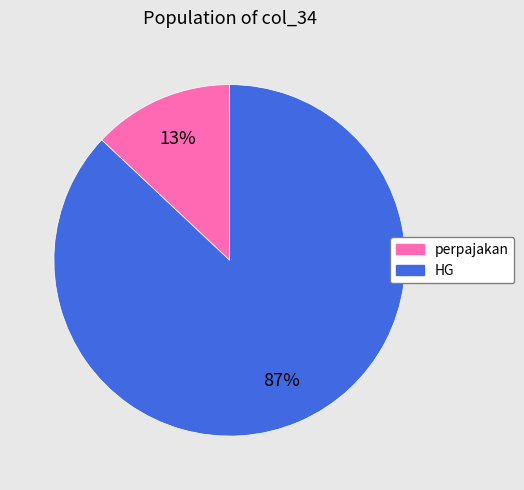

Does perpajakan account for over 50% of the chart?

No